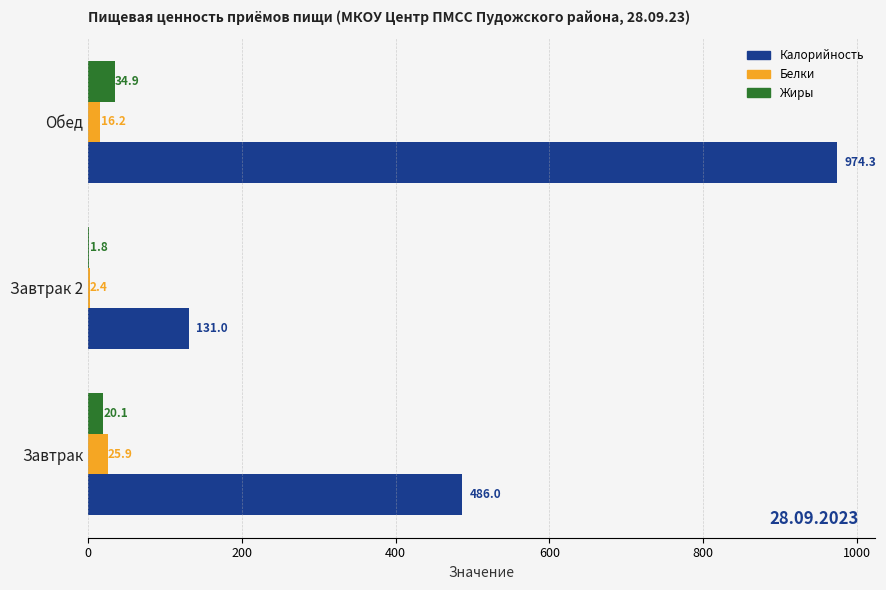

At which category is the sum across all series the highest?

Обед